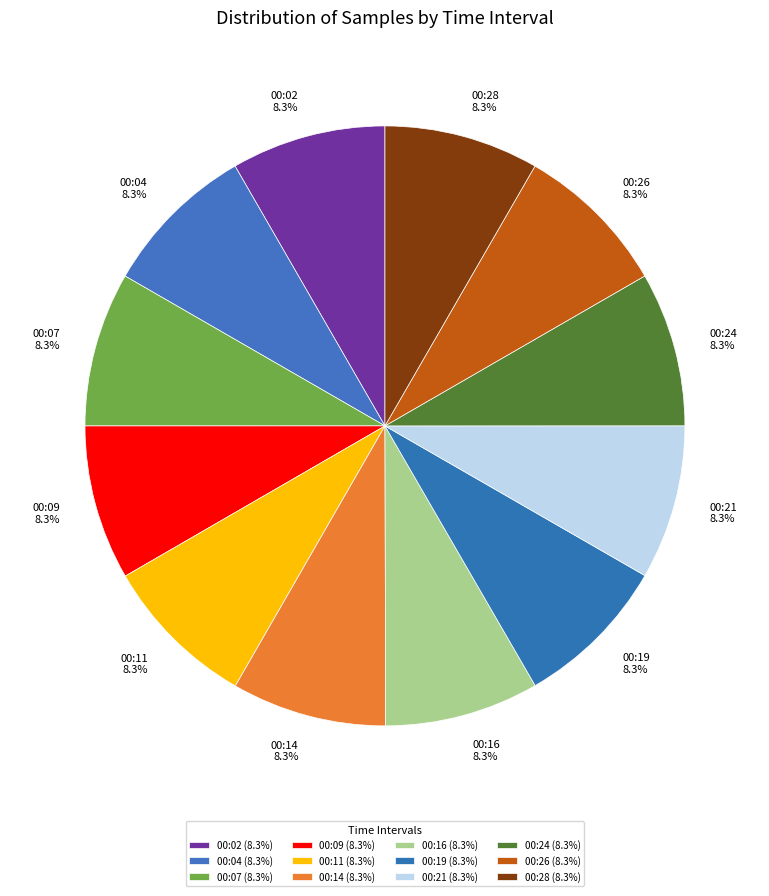

What is the ratio of the value at 00:09 8.3% to the value at 00:07 8.3%?

1.0